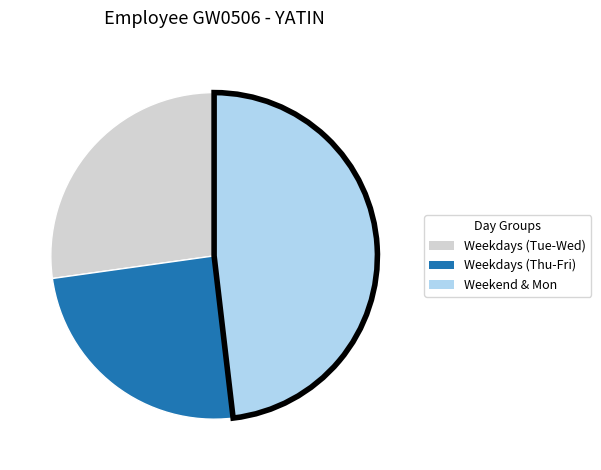

Is there a majority slice in this chart?

No